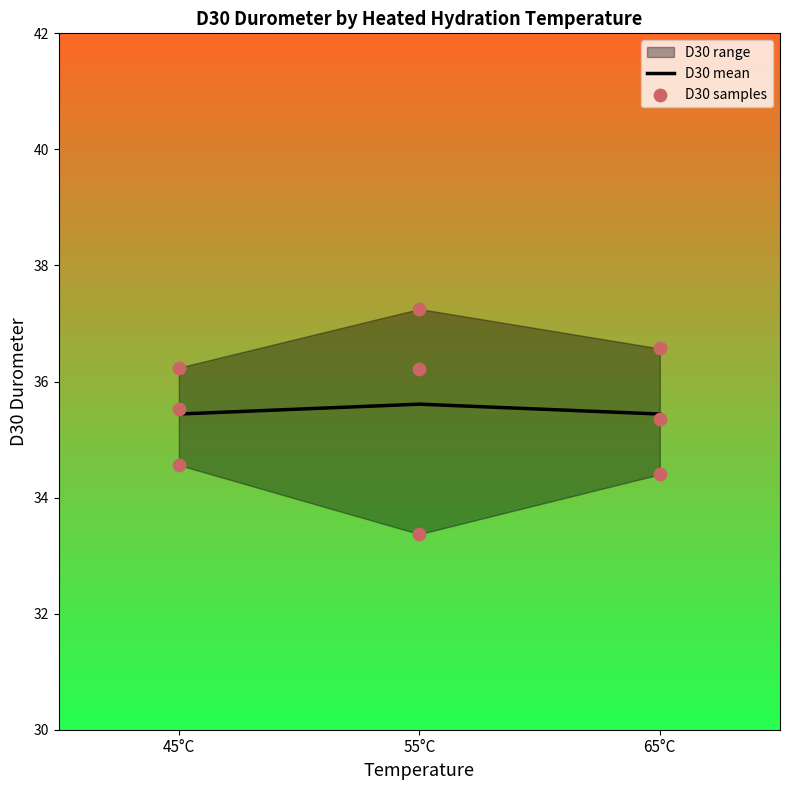

What is the maximum value for D30 mean?

35.6